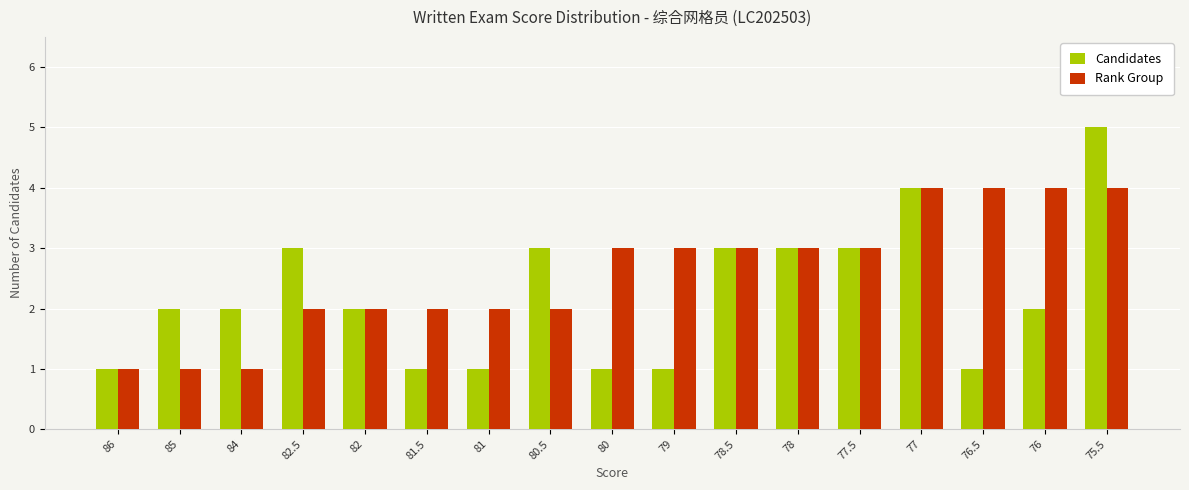

What is the sum of all Rank Group values?

44